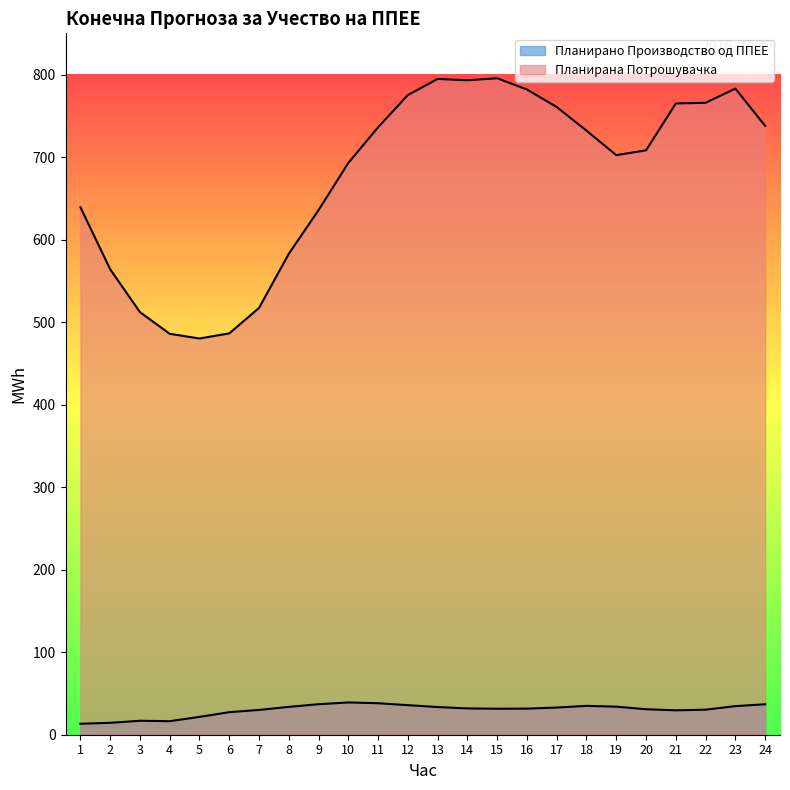

Count the number of data series in this chart.

2